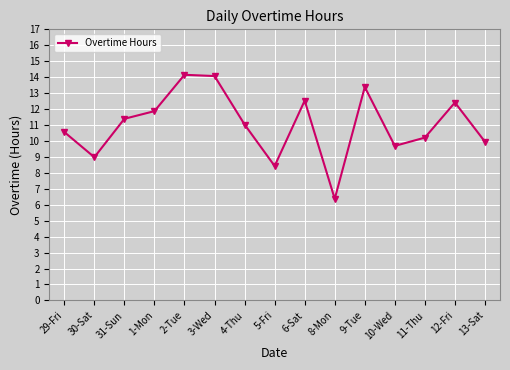

What is the maximum value shown in the chart?

14.2